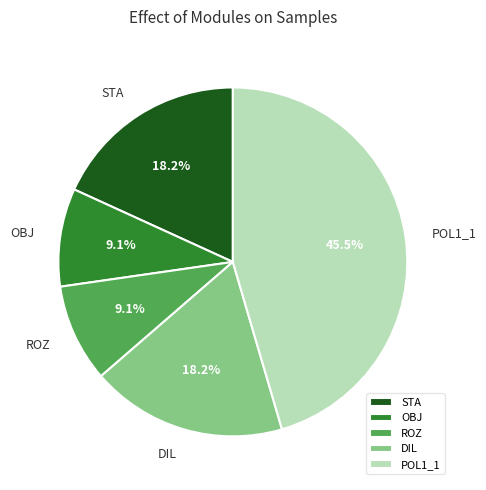

Combined, do OBJ and STA account for over 50%?

No